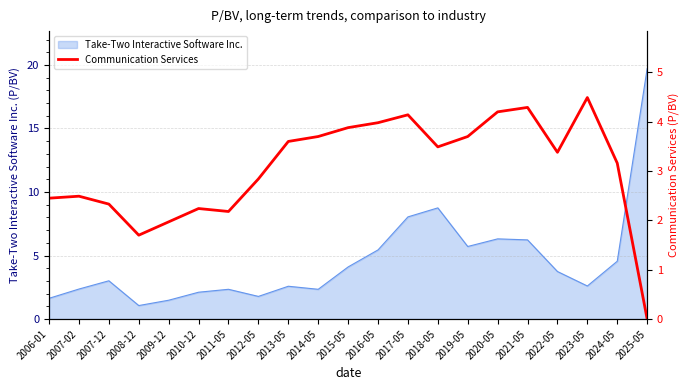

Approximately how many times larger is the value at 2008-12 compared to 2023-05?

0.4